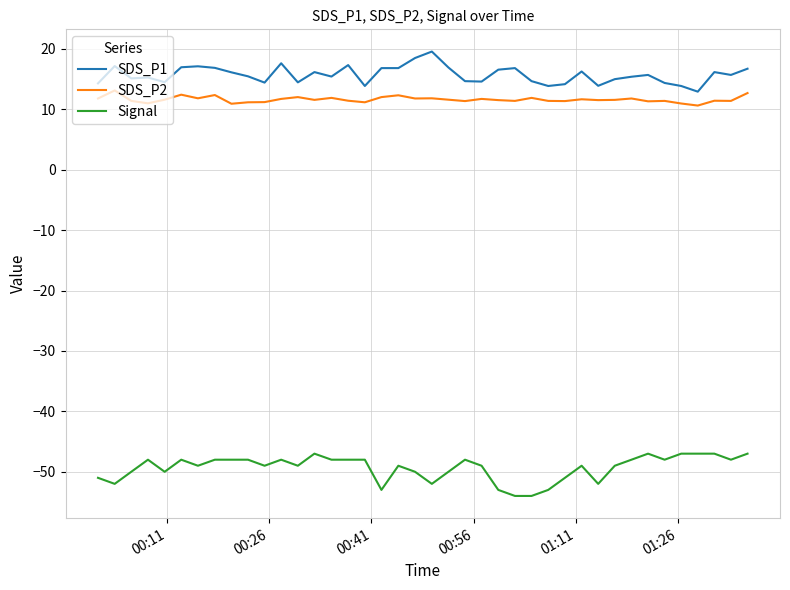

Rank the series by their maximum value, from highest to lowest.

SDS_P1, SDS_P2, Signal